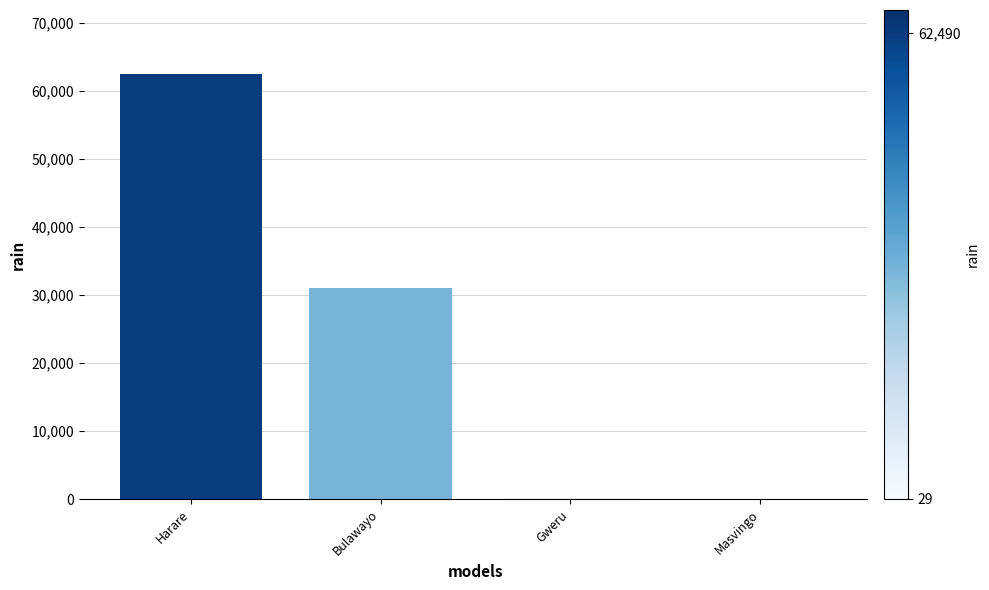

Between Harare and Bulawayo, which is larger?

Harare